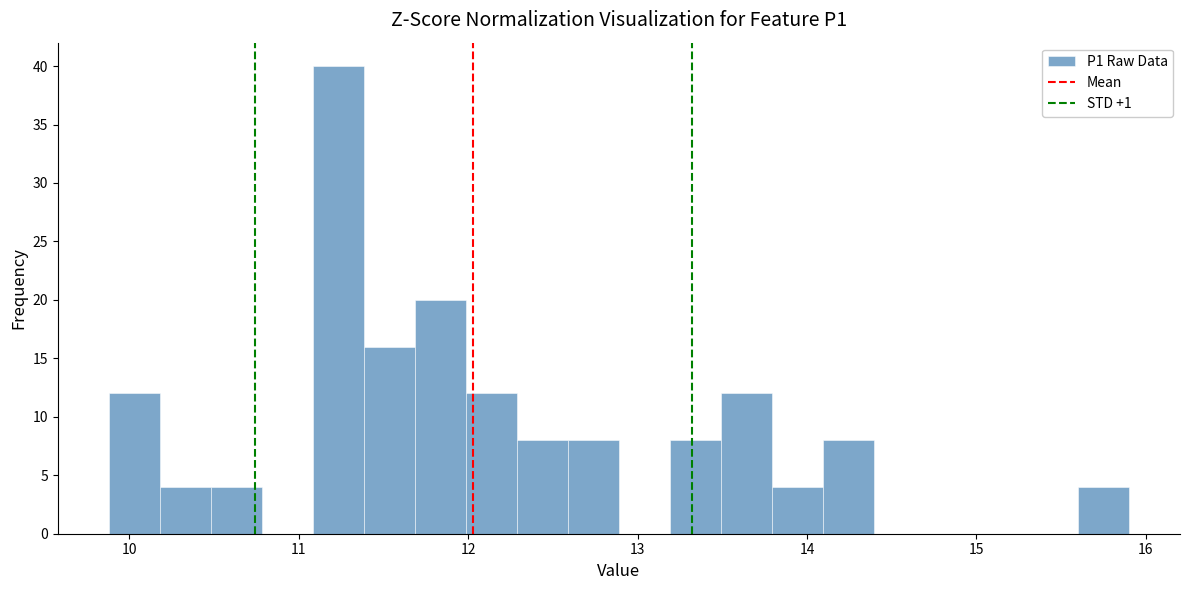

Around what value on the x-axis is the tallest bar? Give the approximate position of its centre, as read against the axis.

11.2